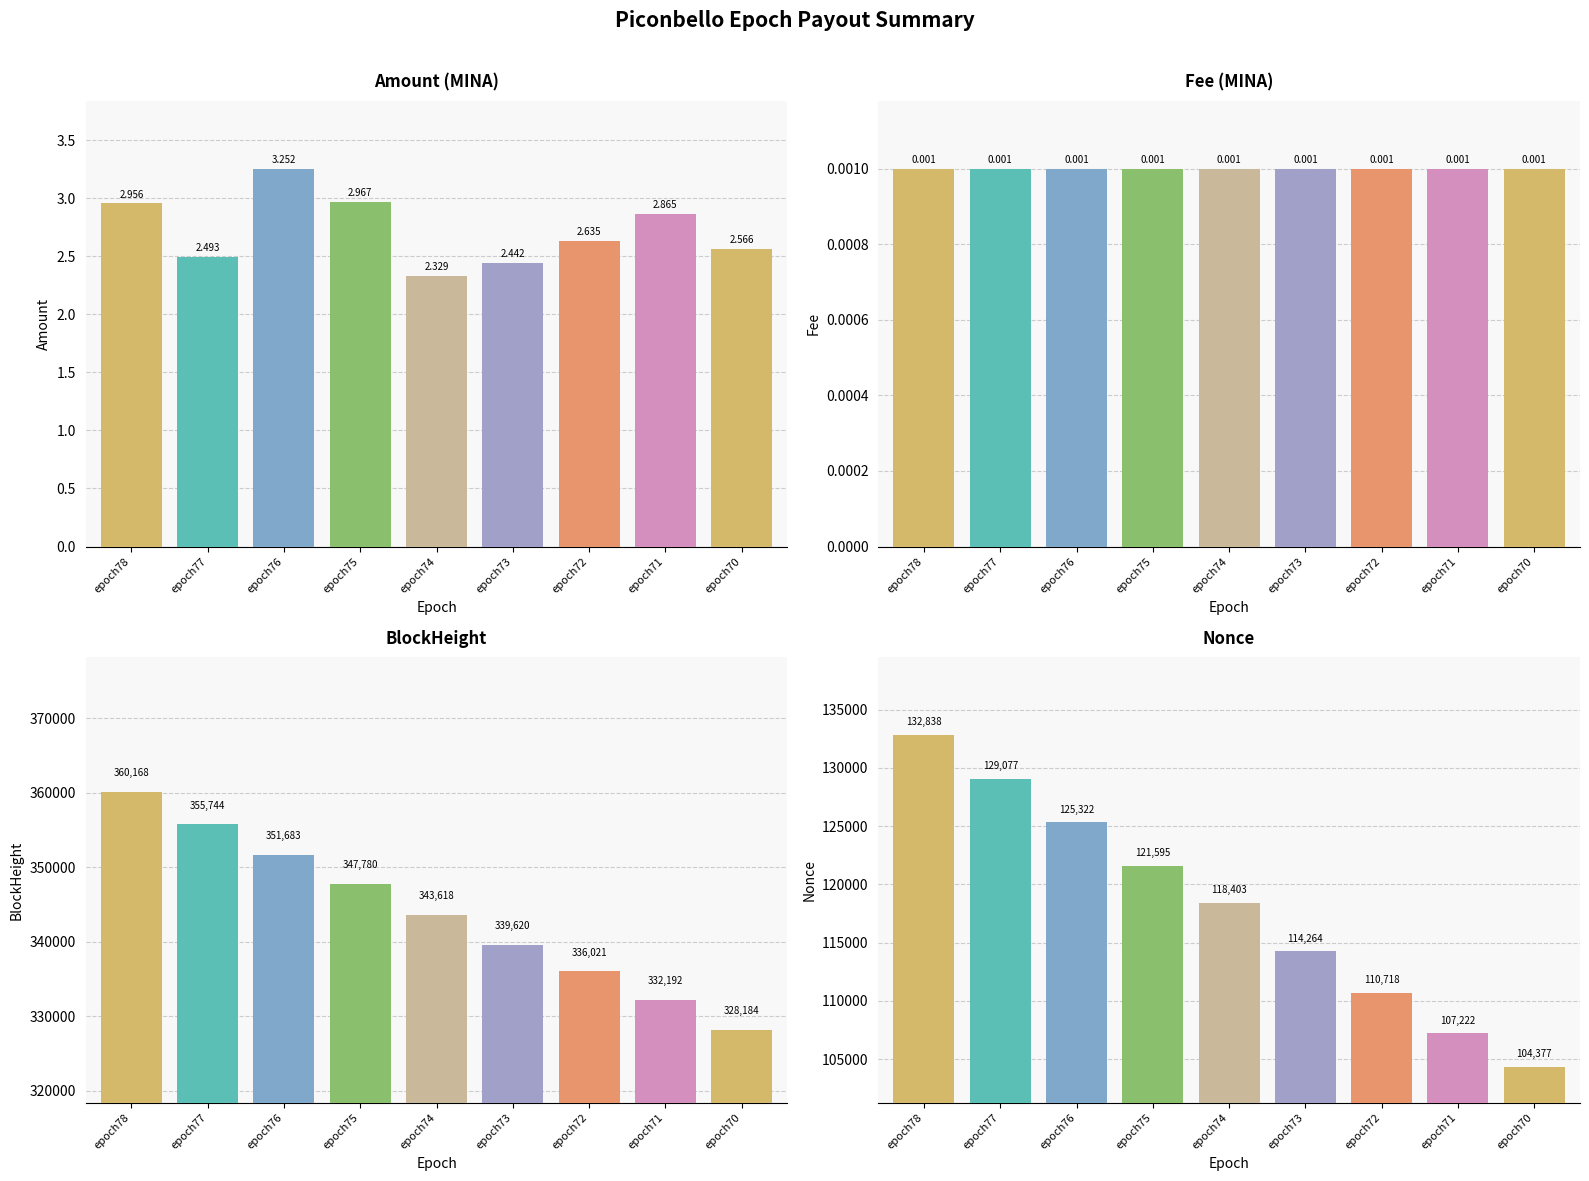

Reading right to left, transcribe all the data shown in this chart.

Amount: epoch70=2.6	epoch71=2.9	epoch72=2.6	epoch73=2.4	epoch74=2.3	epoch75=3.0	epoch76=3.3	epoch77=2.5	epoch78=3.0
Fee: epoch70=0.0	epoch71=0.0	epoch72=0.0	epoch73=0.0	epoch74=0.0	epoch75=0.0	epoch76=0.0	epoch77=0.0	epoch78=0.0
BlockHeight: epoch70=328184.0	epoch71=332192.0	epoch72=336021.0	epoch73=339620.0	epoch74=343618.0	epoch75=347780.0	epoch76=351683.0	epoch77=355744.0	epoch78=360168.0
Nonce: epoch70=104377.0	epoch71=107222.0	epoch72=110718.0	epoch73=114264.0	epoch74=118403.0	epoch75=121595.0	epoch76=125322.0	epoch77=129077.0	epoch78=132838.0